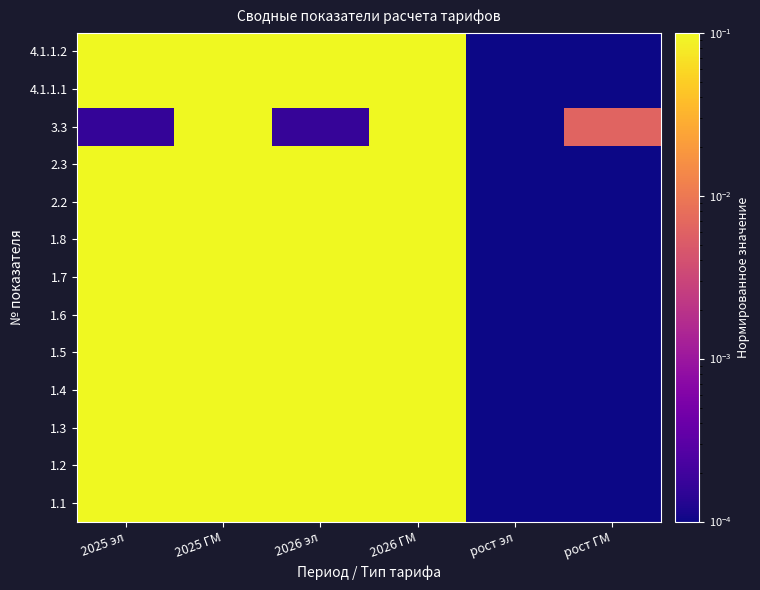

Which category has the lowest value across all series?

рост эл